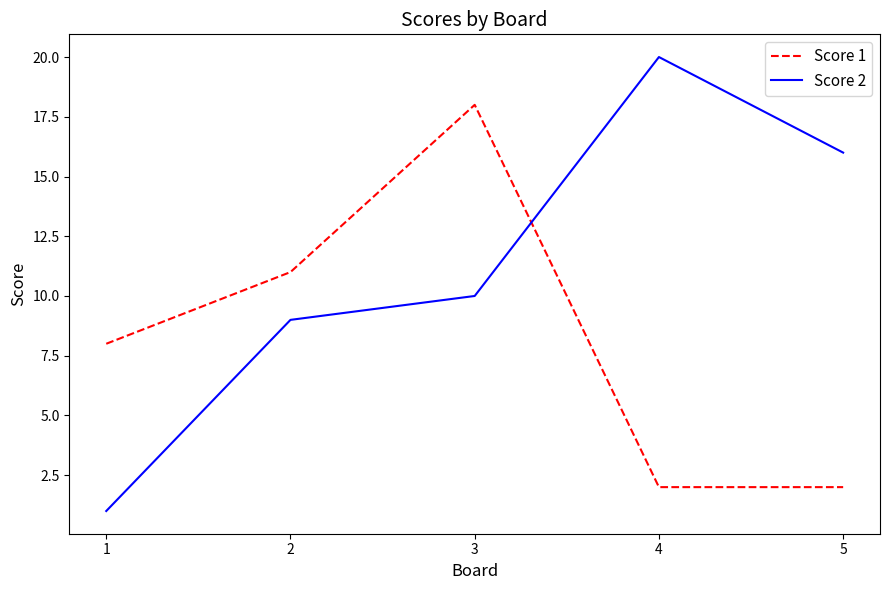

What are all the series names shown in the legend?

Score 1, Score 2